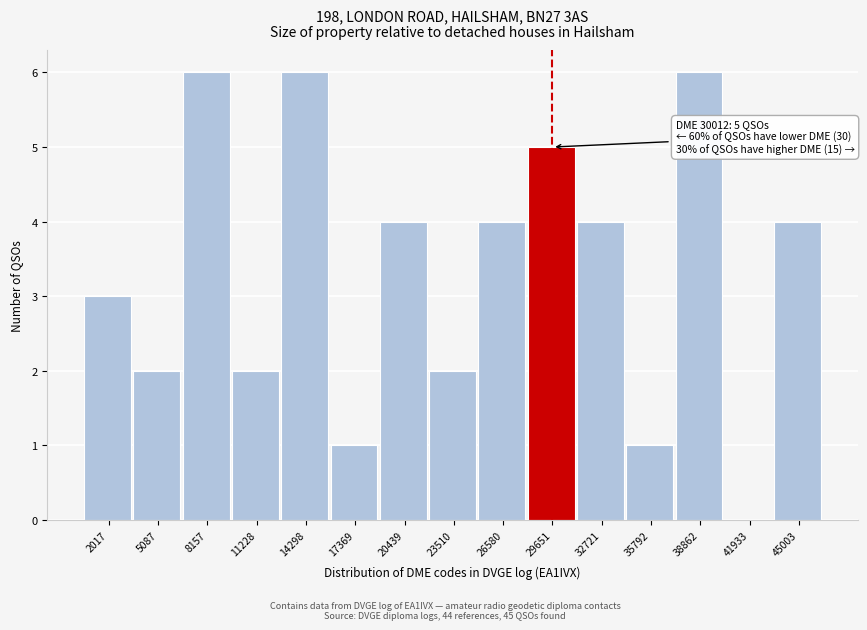

Reading right to left, extract all data points from this chart.

45003=4	41933=0	38862=6	35792=1	32721=4	29651=5	26580=4	23510=2	20439=4	17369=1	14298=6	11228=2	8157=6	5087=2	2017=3